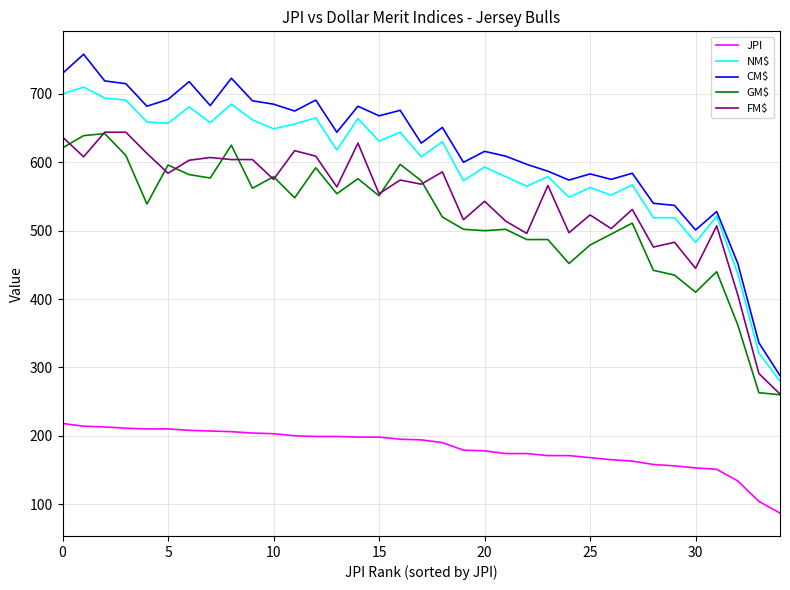

True or false: NM$ and JPI cross at least once.

False